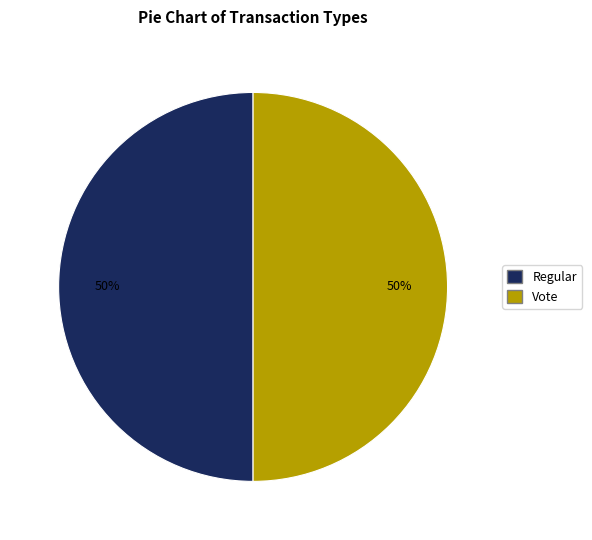

To the nearest percent, what is the combined percentage of Vote and Regular?

100%